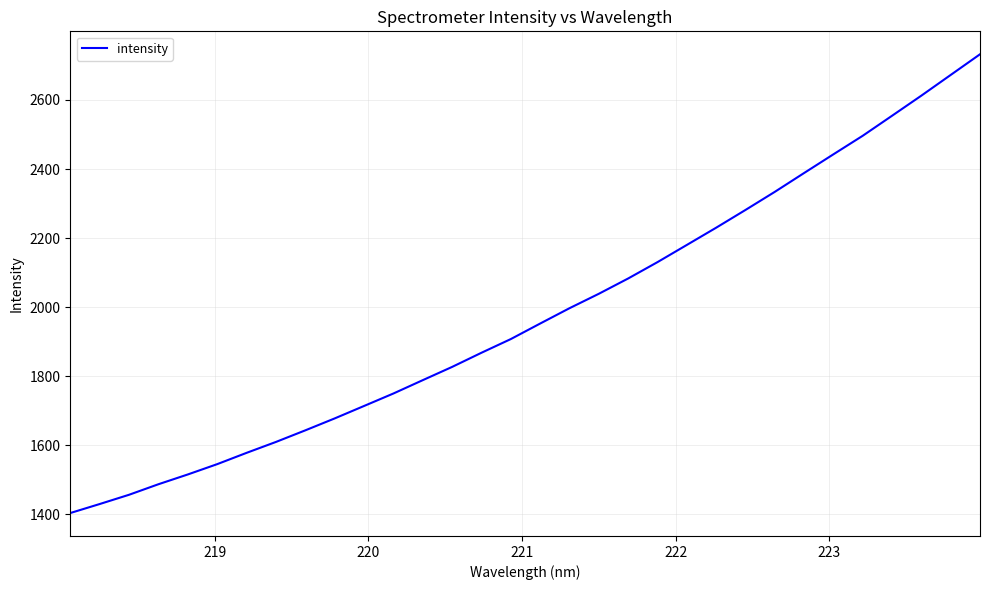

What is the difference between the maximum and minimum values?

1328.5